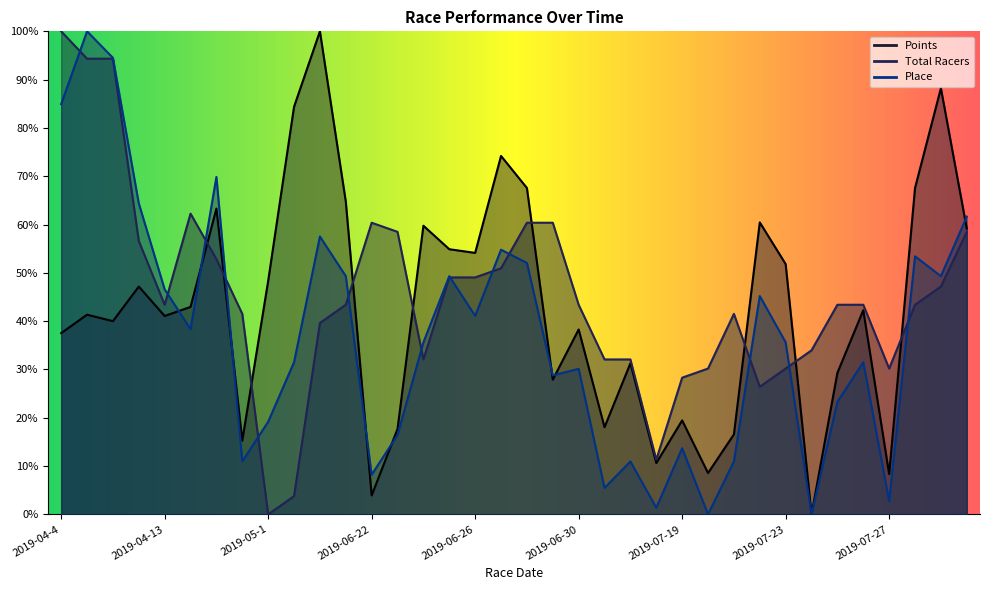

The value of Place at 2019-08-10 is 61.6. True or false?

True